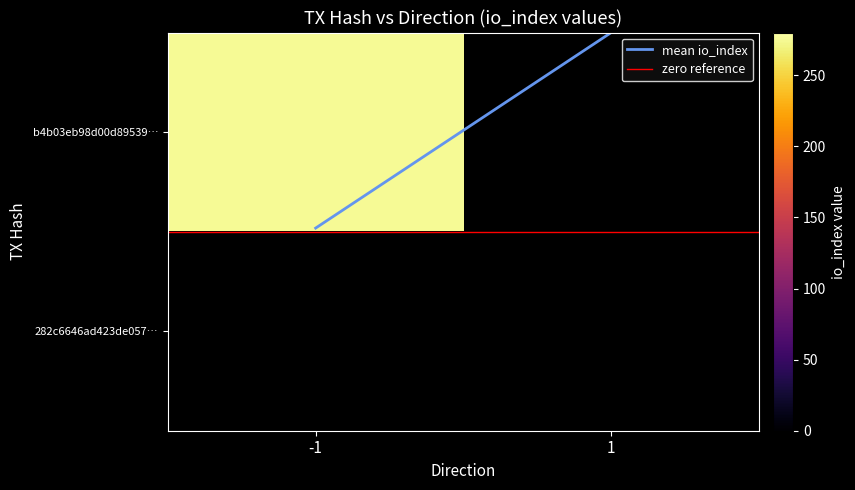

Read the b4b03eb98d00d89539… value at -1.

275.0